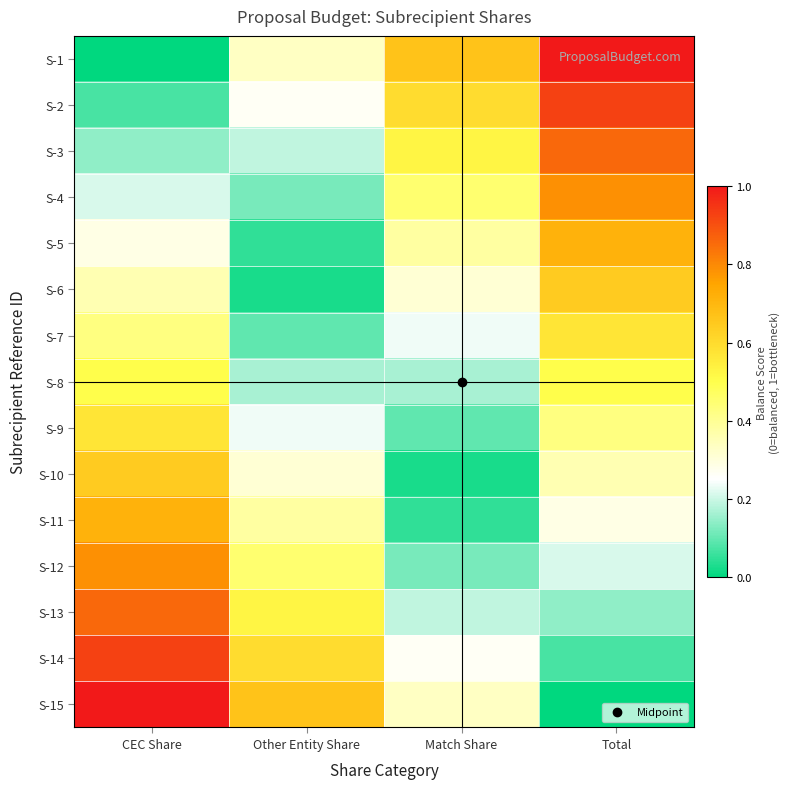

Reading left to right, extract all data points from this chart.

S-1: CEC Share=0.0	Other Entity Share=0.3	Match Share=0.7	Total=1.0
S-2: CEC Share=0.1	Other Entity Share=0.3	Match Share=0.6	Total=0.9
S-3: CEC Share=0.1	Other Entity Share=0.2	Match Share=0.5	Total=0.9
S-4: CEC Share=0.2	Other Entity Share=0.1	Match Share=0.5	Total=0.8
S-5: CEC Share=0.3	Other Entity Share=0.0	Match Share=0.4	Total=0.7
S-6: CEC Share=0.4	Other Entity Share=0.0	Match Share=0.3	Total=0.6
S-7: CEC Share=0.4	Other Entity Share=0.1	Match Share=0.2	Total=0.6
S-8: CEC Share=0.5	Other Entity Share=0.2	Match Share=0.2	Total=0.5
S-9: CEC Share=0.6	Other Entity Share=0.2	Match Share=0.1	Total=0.4
S-10: CEC Share=0.6	Other Entity Share=0.3	Match Share=0.0	Total=0.4
S-11: CEC Share=0.7	Other Entity Share=0.4	Match Share=0.0	Total=0.3
S-12: CEC Share=0.8	Other Entity Share=0.5	Match Share=0.1	Total=0.2
S-13: CEC Share=0.9	Other Entity Share=0.5	Match Share=0.2	Total=0.1
S-14: CEC Share=0.9	Other Entity Share=0.6	Match Share=0.3	Total=0.1
S-15: CEC Share=1.0	Other Entity Share=0.7	Match Share=0.3	Total=0.0